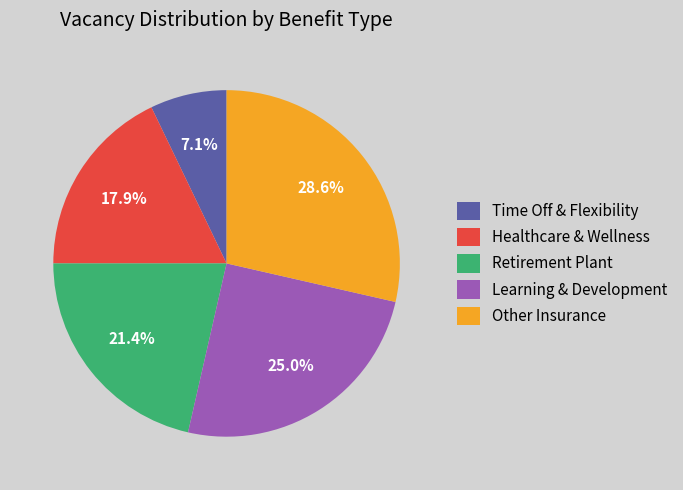

Combined, what portion of the pie is Time Off & Flexibility and Learning & Development?

32.1%